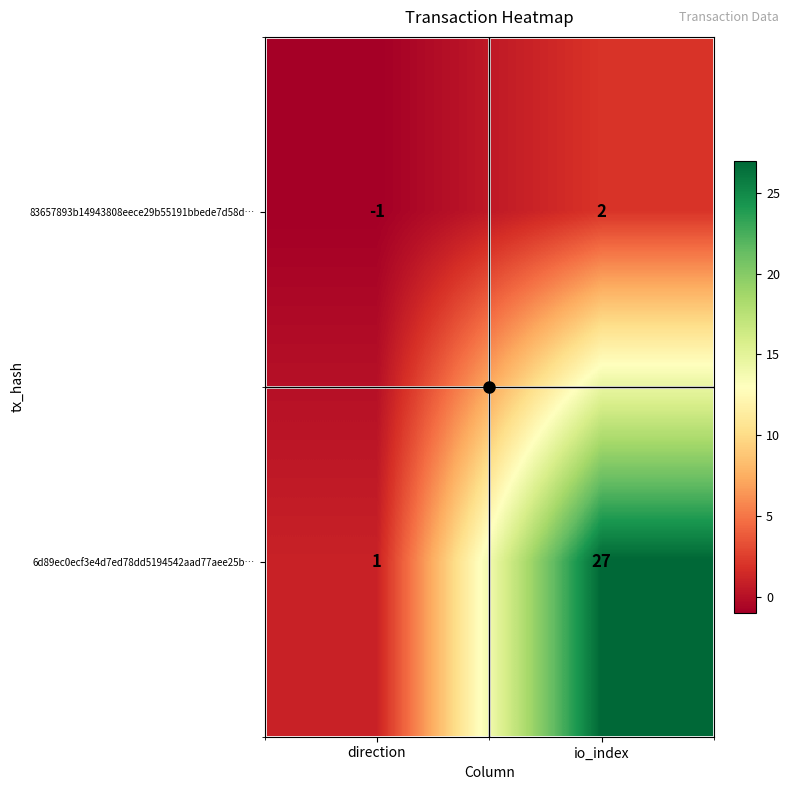

What is the sum of the 6d89ec0ecf3e4d7ed78dd5194542aad77aee25b… values at direction and io_index?

28